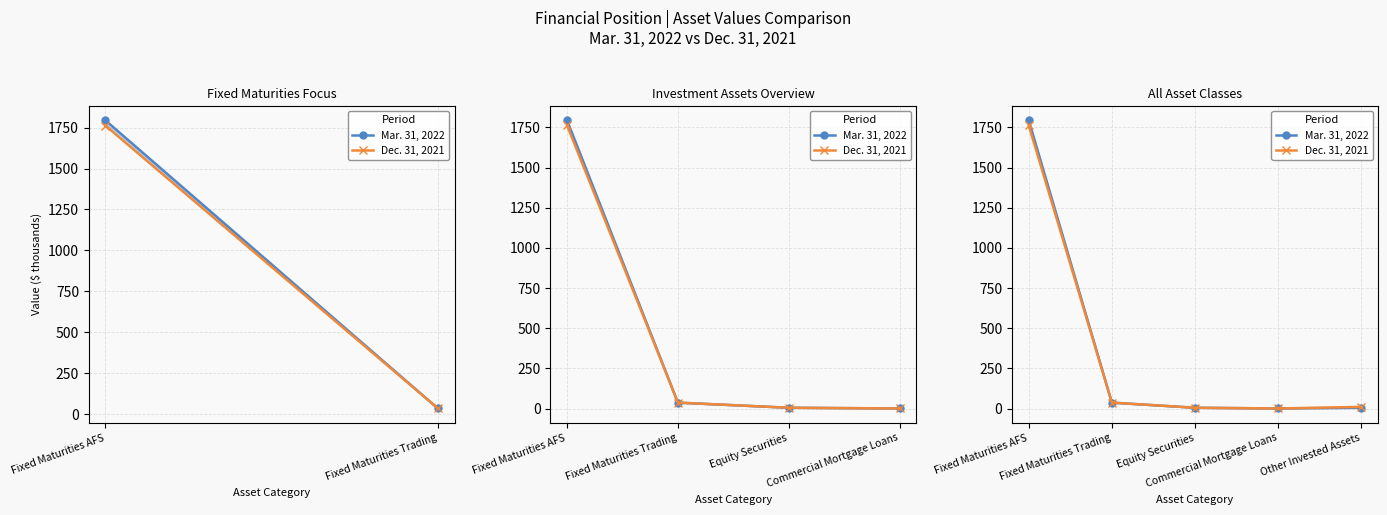

What is the maximum value shown in the chart?

1793.8